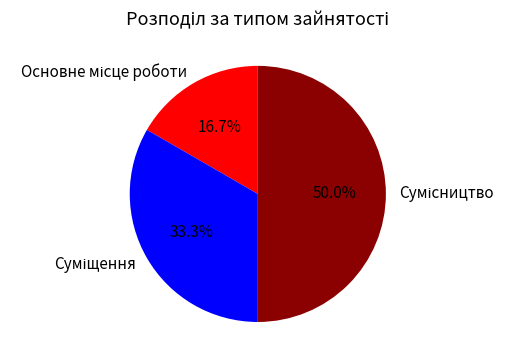

What is the largest slice in the pie chart?

Сумісництво